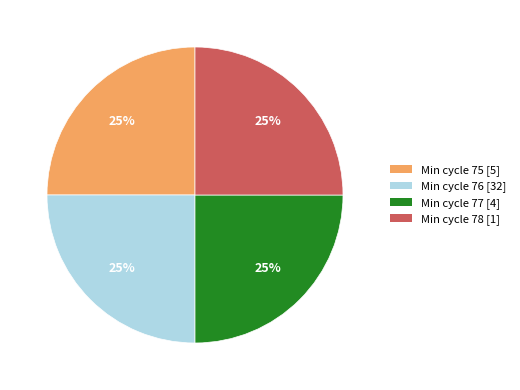

To the nearest percent, what is the average slice percentage?

25%